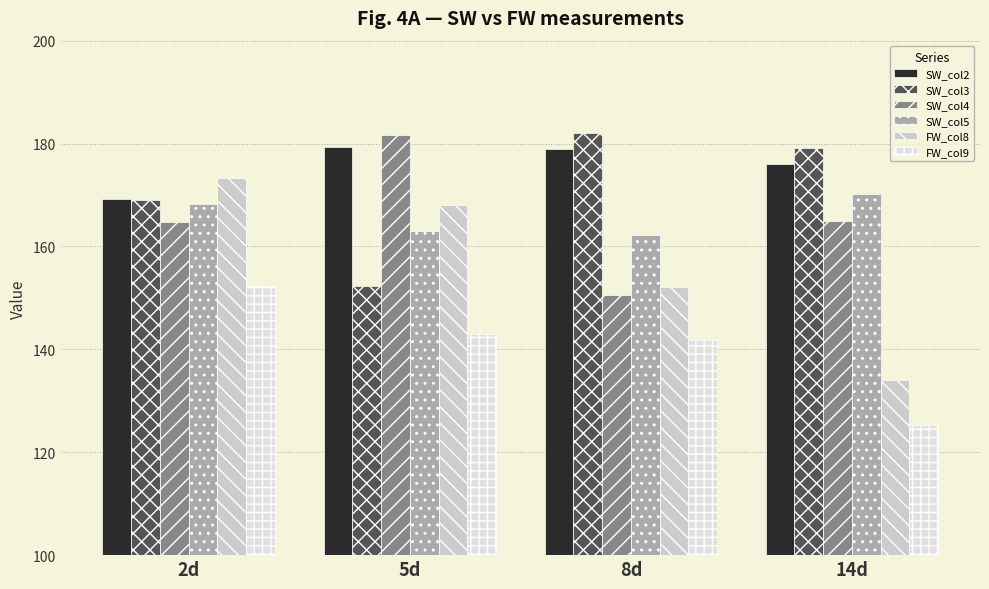

What is the total value across all series at 14d?

949.8